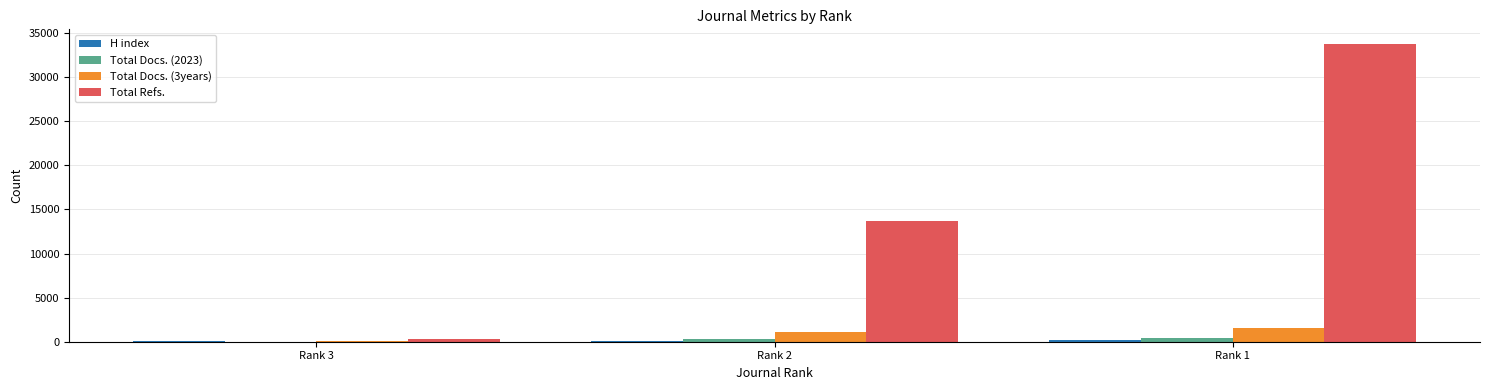

At which category is the sum across all series the highest?

Rank 1